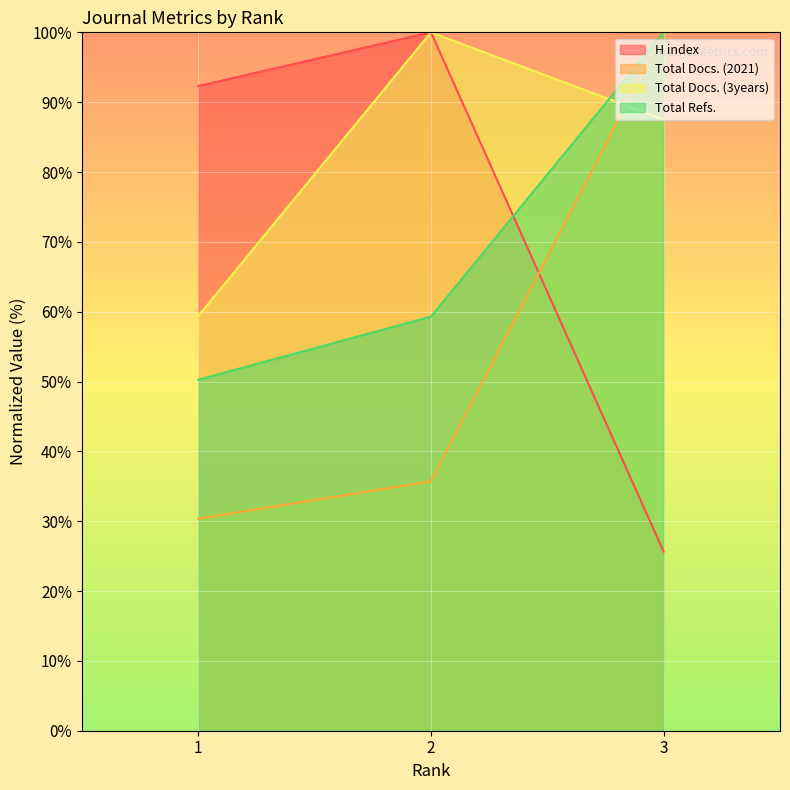

Reading left to right, list all the values displayed in this chart.

H index: 1=92.3	2=100.0	3=25.6
Total Docs. (2021): 1=30.4	2=35.7	3=100.0
Total Docs. (3years): 1=59.4	2=100.0	3=87.5
Total Refs.: 1=50.3	2=59.3	3=100.0